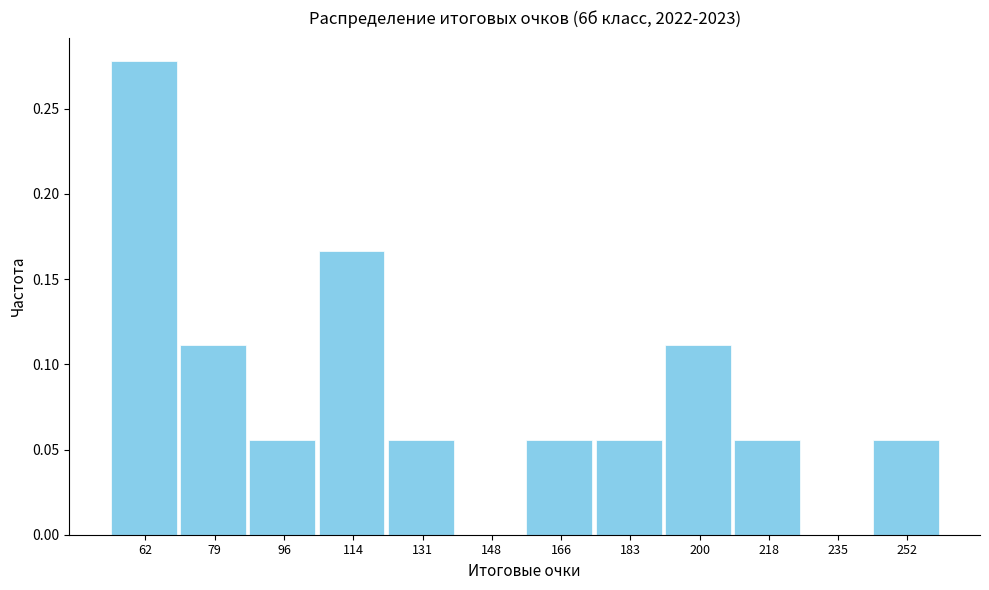

At which category does the chart reach its peak across all series?

62